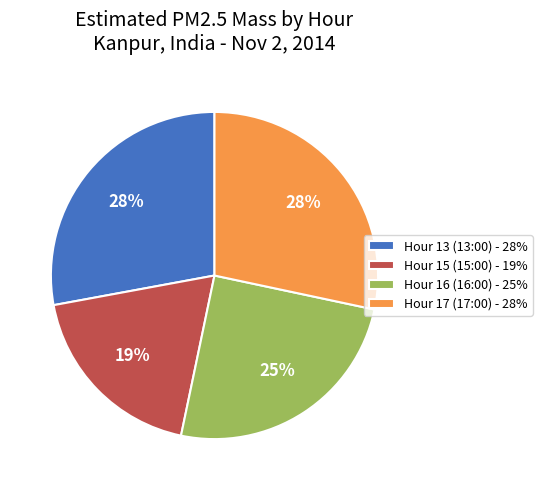

To the nearest percent, what is the combined percentage of Hour 17 and Hour 13?

56%